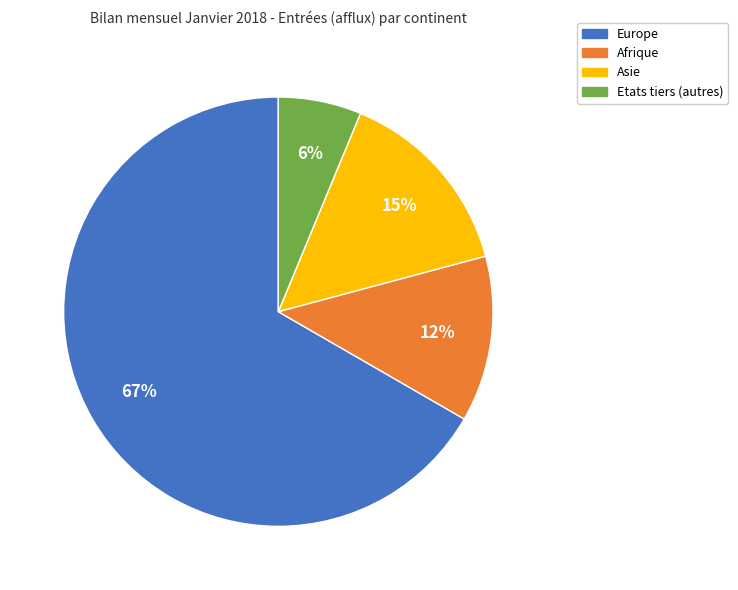

To the nearest percent, what is the average slice percentage?

25%